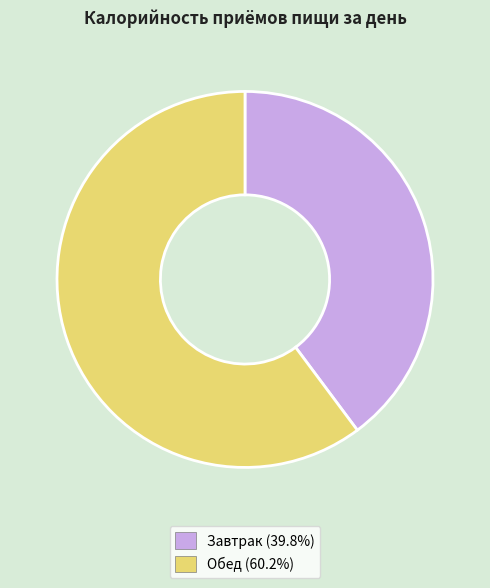

Do Завтрак and Обед together represent more than half of the pie?

Yes